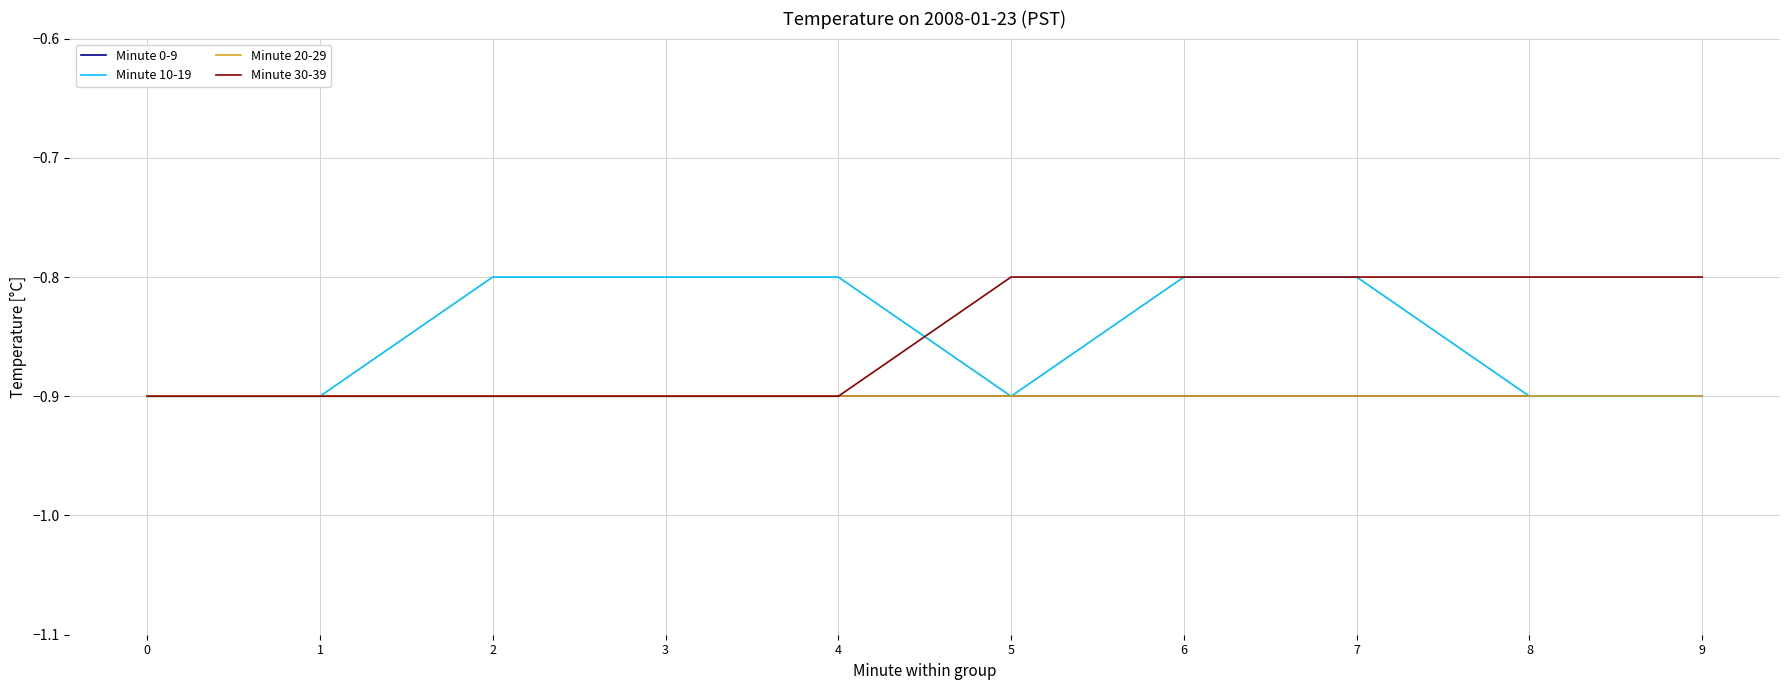

Is it true that Minute 0-9 equals -0.9 at 3?

True